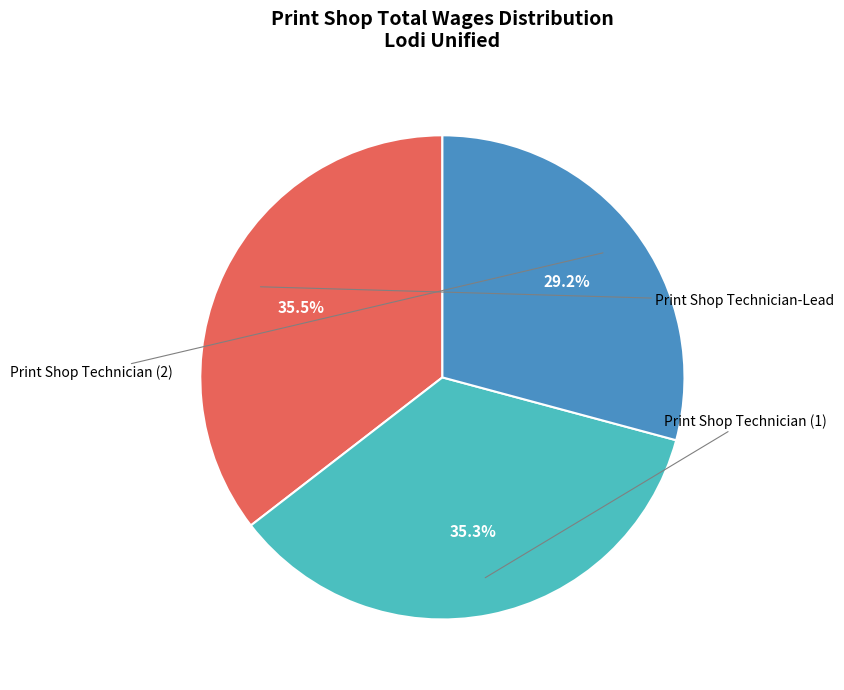

Is there a majority slice in this chart?

No